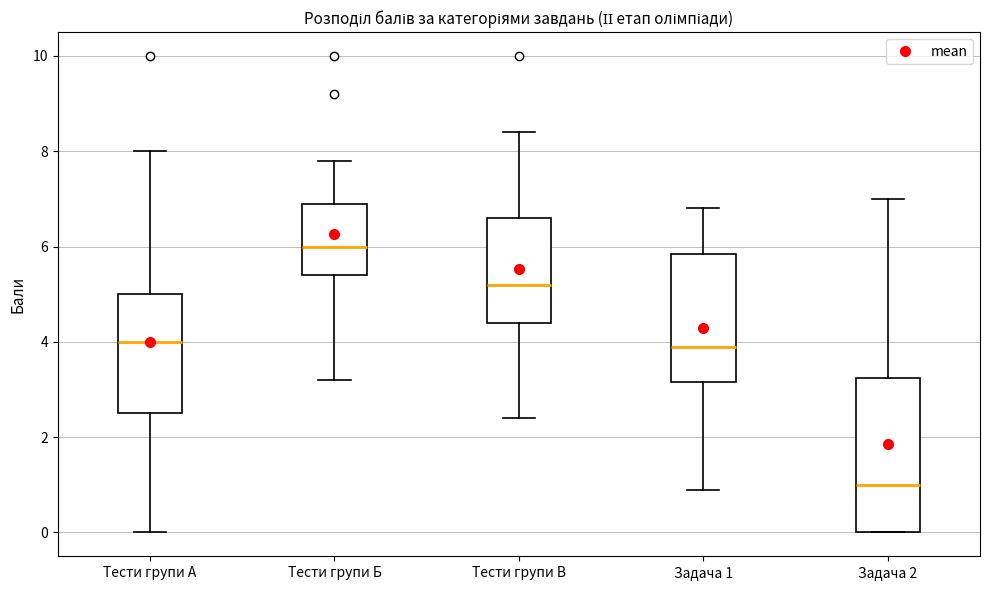

Reading left to right, read every box against the y-axis: the position of its median line, the range the box covers, and the ends of its whiskers. The values are not printed on the chart, so give them approximately, as read against the axis.

Тести групи А: median 4.0, box 2.6 to 5.0, whiskers 0.0 to 8.0
Тести групи Б: median 6.0, box 5.4 to 7.0, whiskers 3.2 to 7.8
Тести групи В: median 5.2, box 4.4 to 6.6, whiskers 2.4 to 8.4
Задача 1: median 4.0, box 3.2 to 5.8, whiskers 1.0 to 6.8
Задача 2: median 1.0, box 0.0 to 3.2, whiskers 0.0 to 7.0